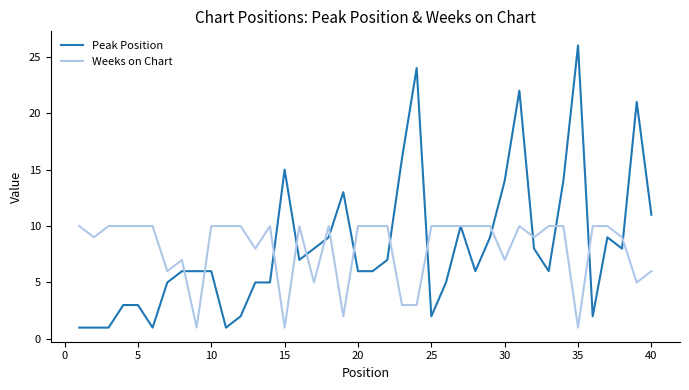

List the series in order of their peak value, highest first.

Peak Position, Weeks on Chart